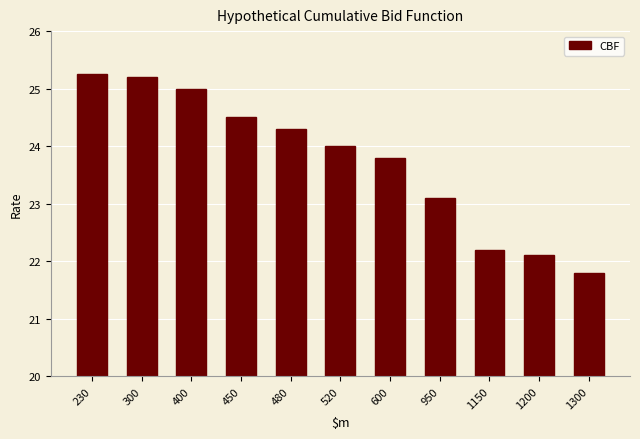

How many categories are shown in the chart?

11